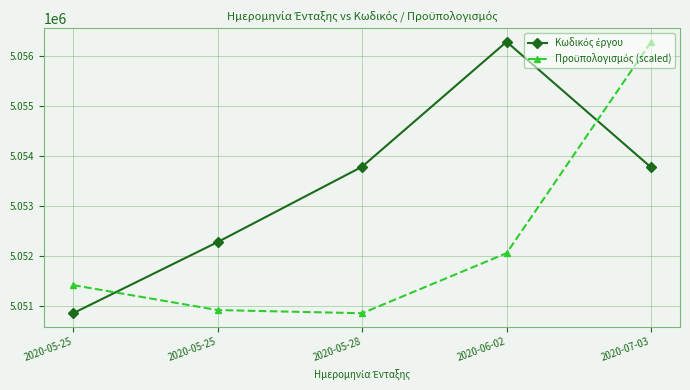

Count the number of categories in the chart.

5